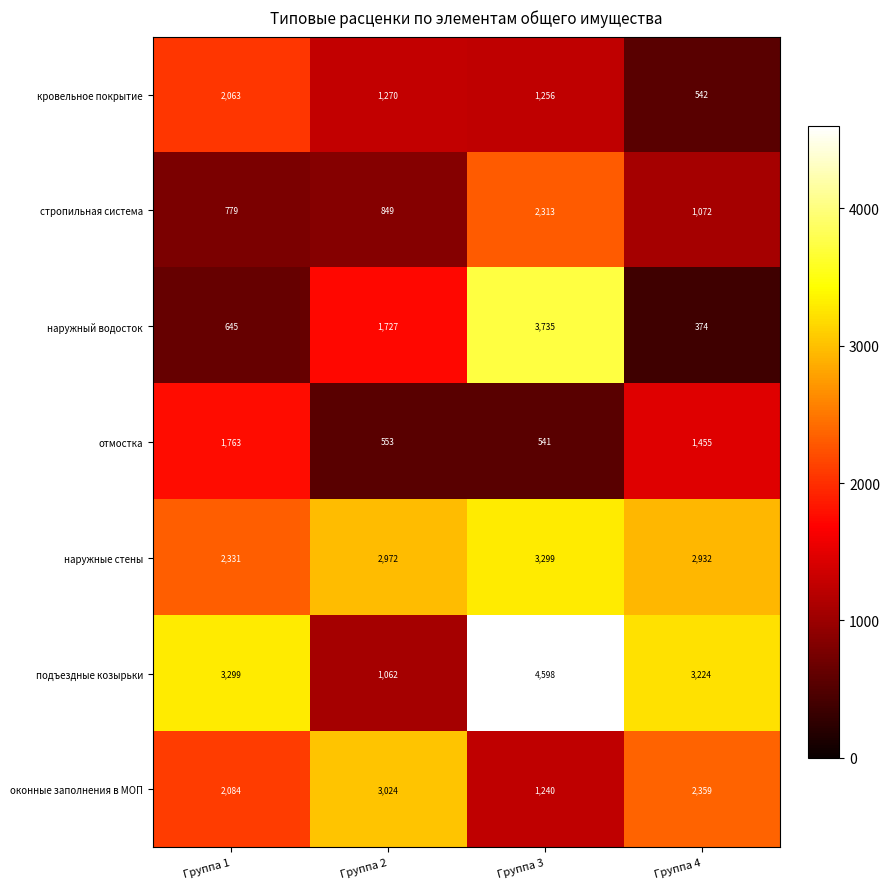

The value of оконные заполнения в МОП at Группа 1 is 3022. True or false?

False